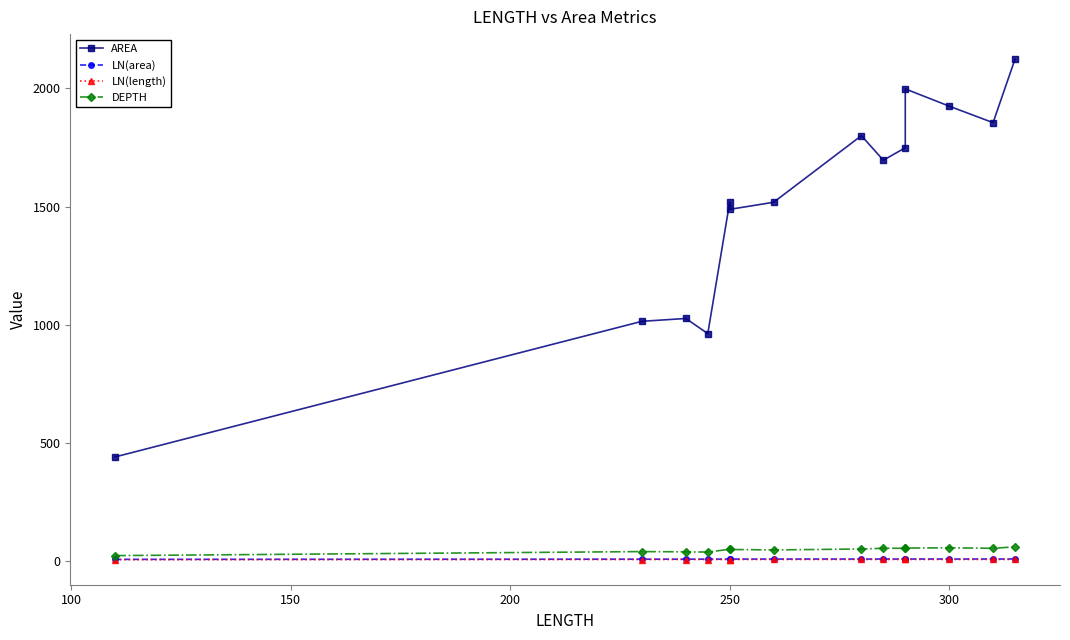

True or false: LN(length) and LN(area) cross at least once.

False